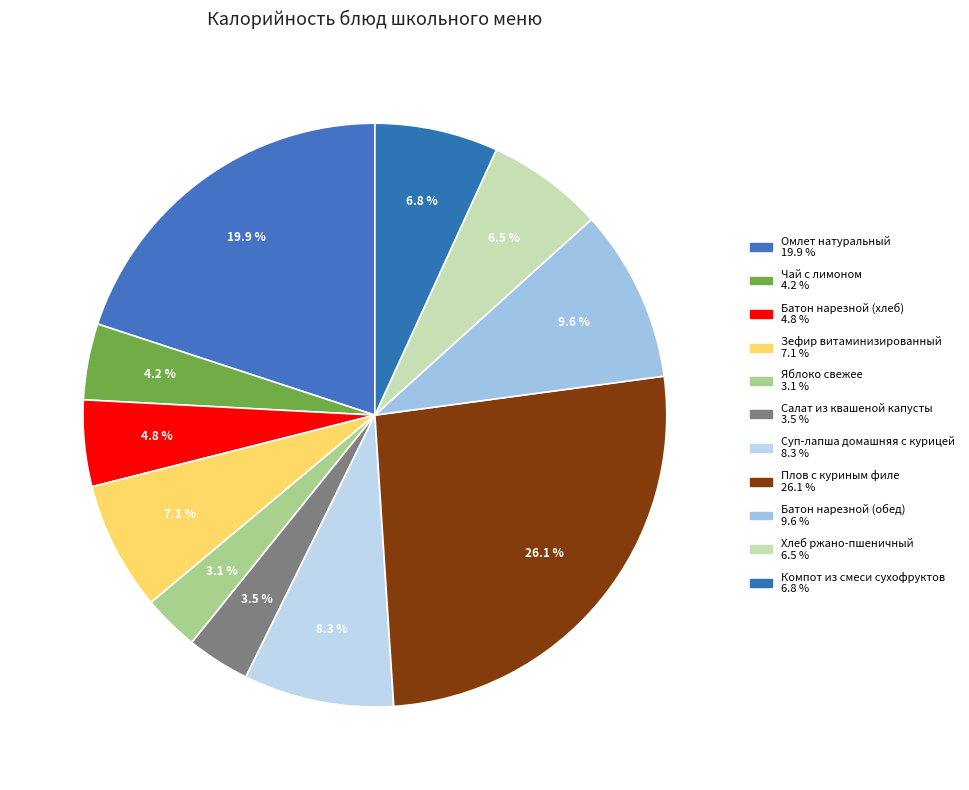

What percentage is the Компот из смеси сухофруктов slice, to the nearest percent?

7%